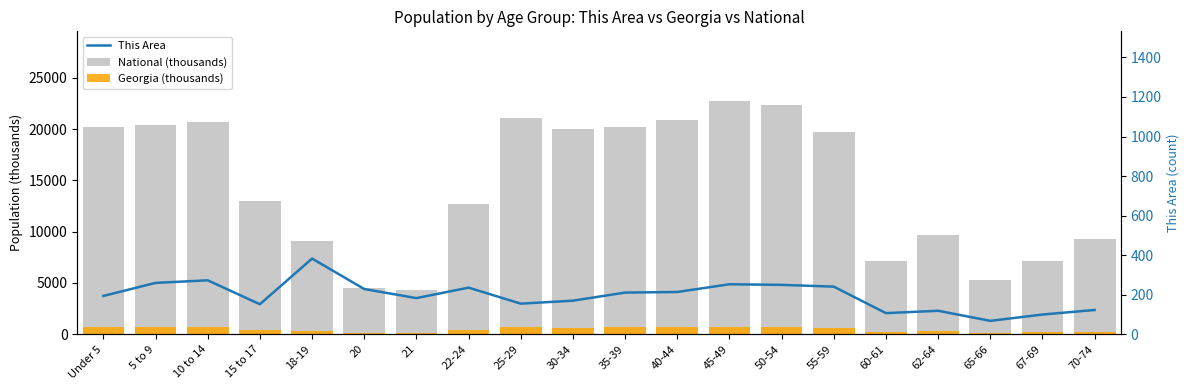

Which category has the highest value in the This Area series?

18-19